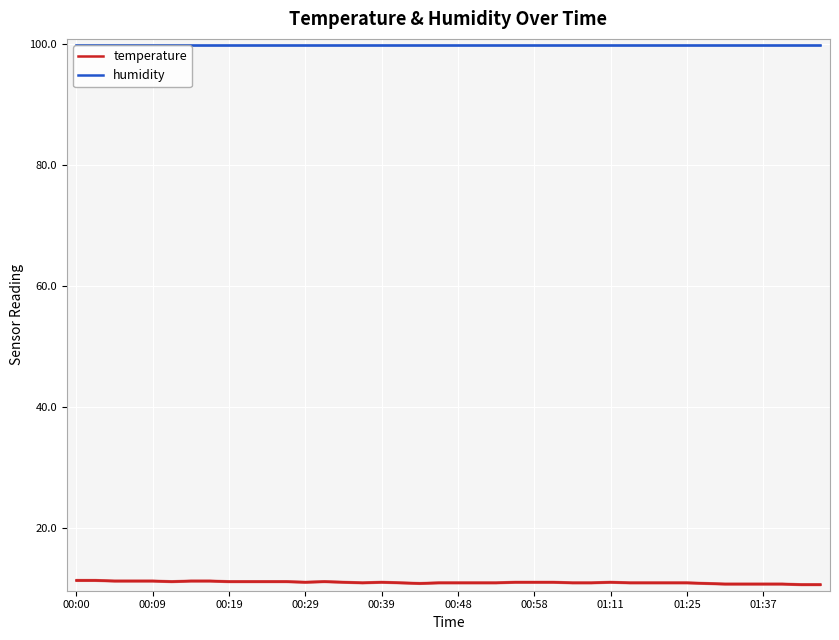

What is the label of the 3rd point from the left?

00:19